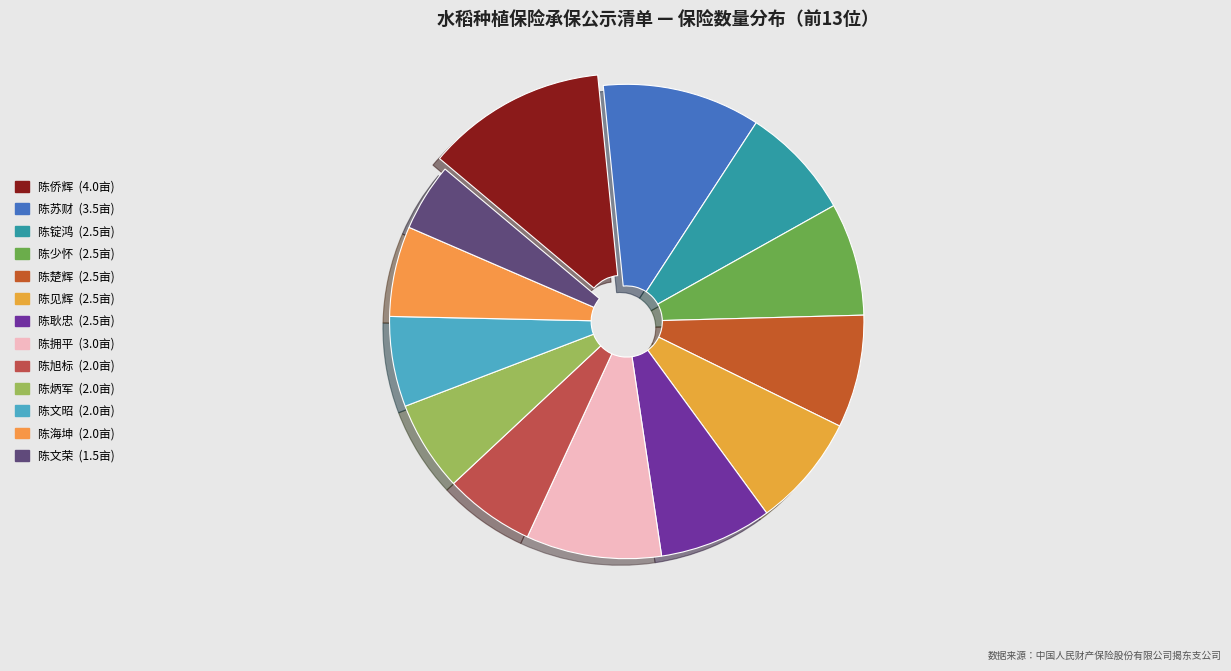

What percentage do 陈海坤 and 陈炳军 together represent?

12.3%